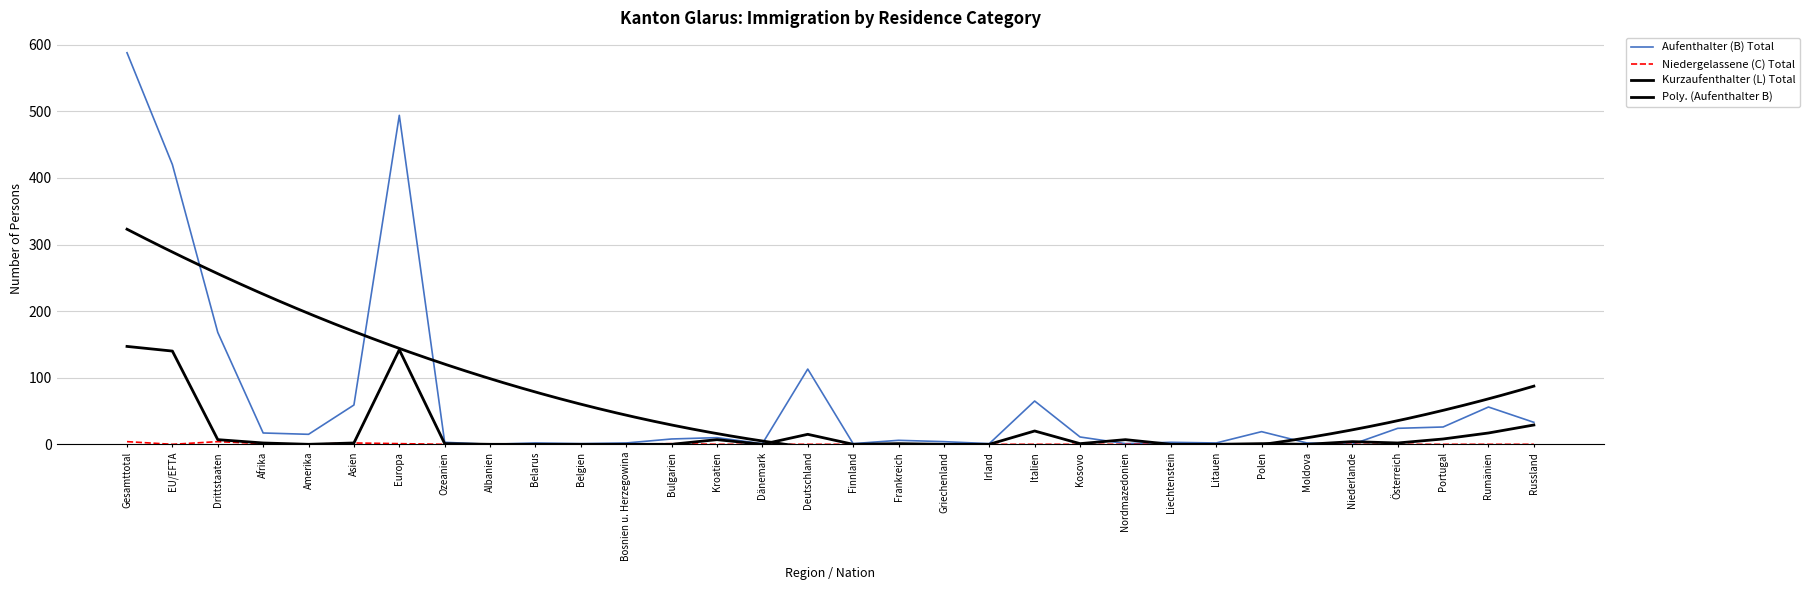

Which label corresponds to the largest value in the chart?

Gesamttotal